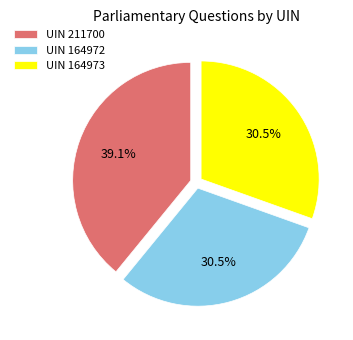

Which slice is the largest?

UIN 211700